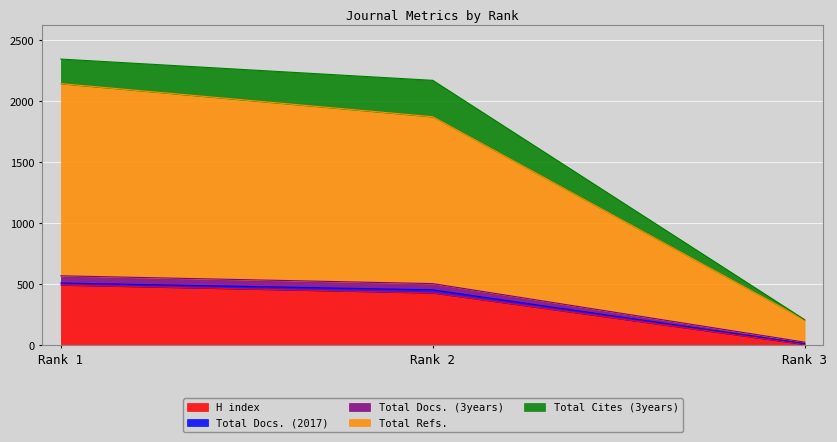

At which label does H index reach its peak?

Rank 1